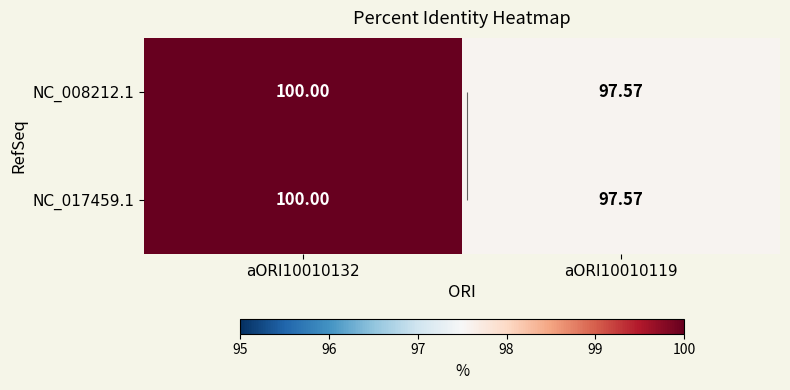

Count the number of data series in this chart.

2